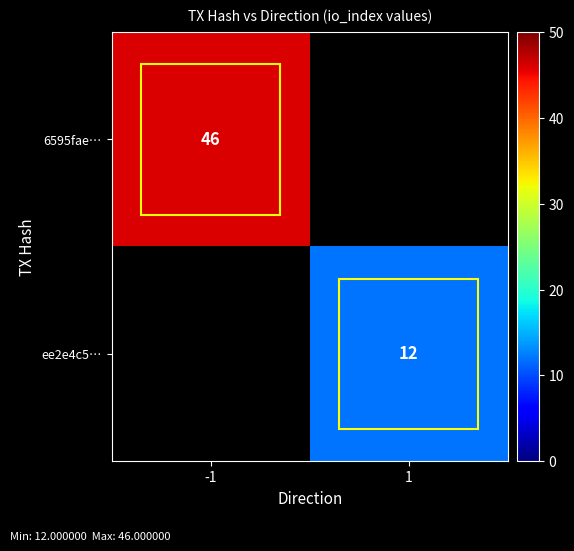

Is the value of 6595fae… at -1 greater than the value of ee2e4c5… at 1?

Yes